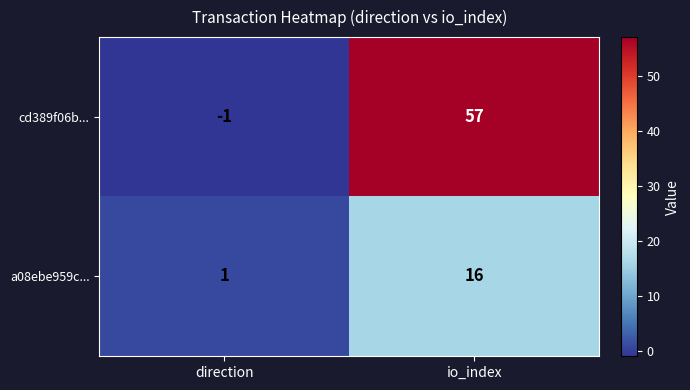

Rank the series at io_index from highest to lowest value.

cd389f06b..., a08ebe959c...